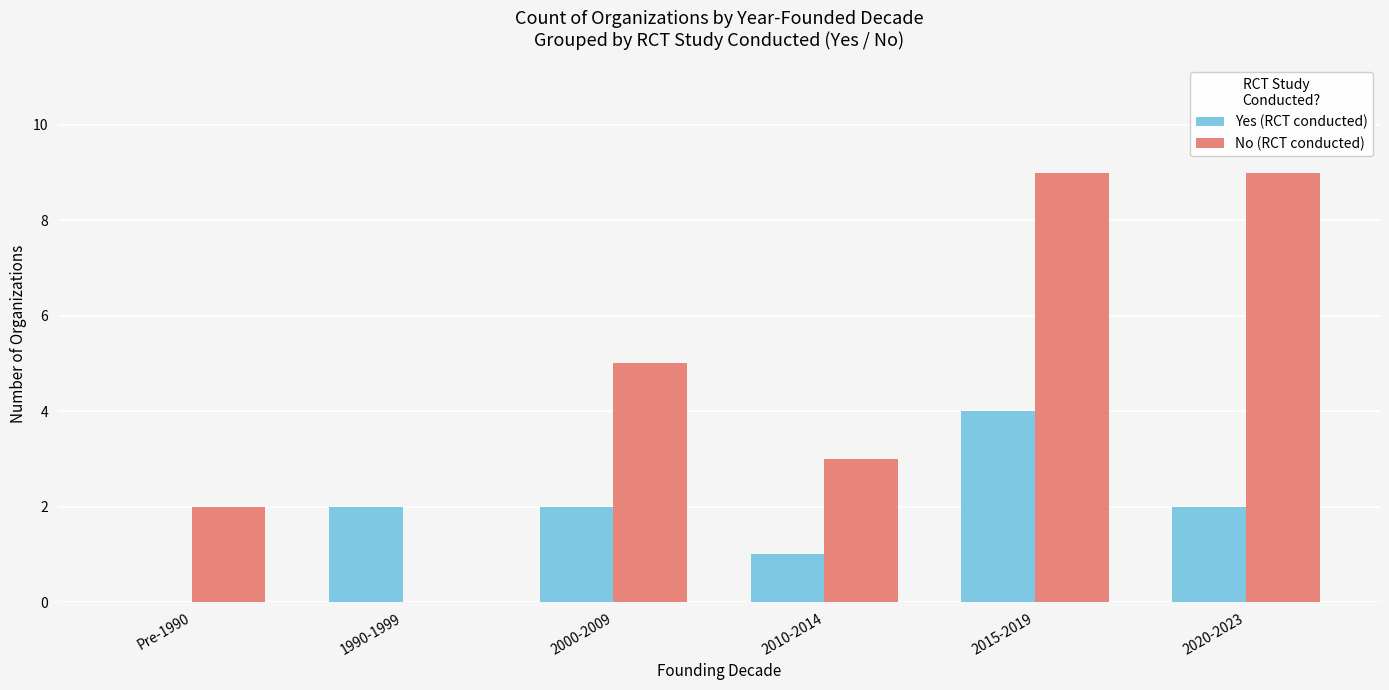

Count the No (RCT conducted) values in the range 2 to 9.

5